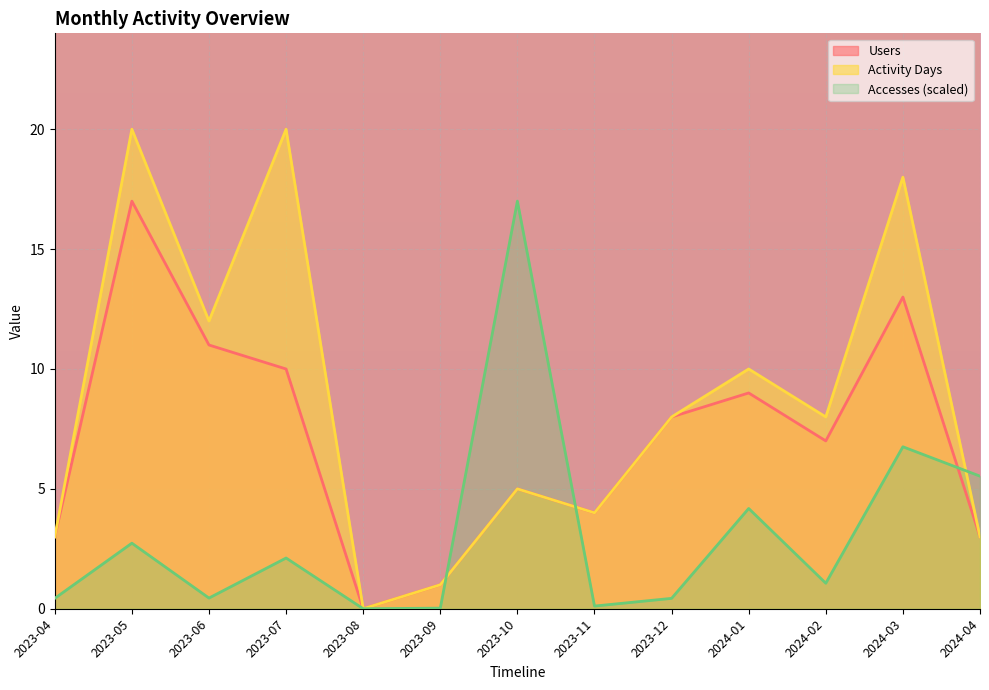

What is the total value across all series at 2023-04?

6.4